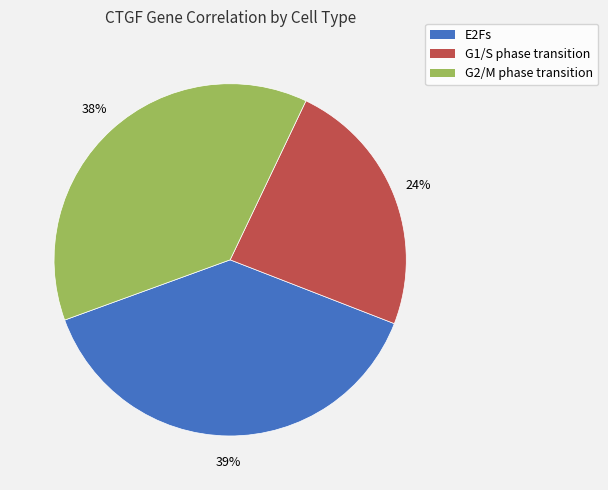

Is G2/M phase transition the majority of the pie?

No